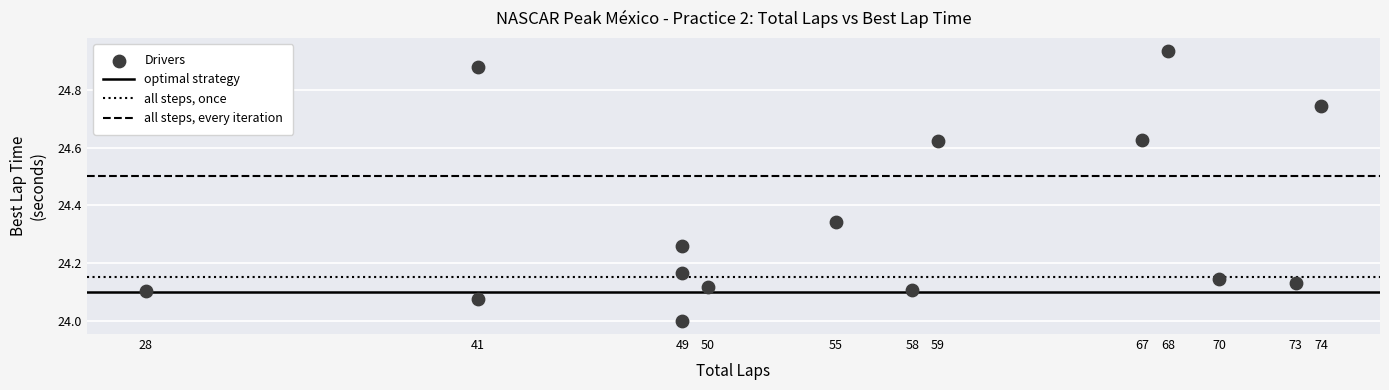

What is the range of Y values (max minus min)?

0.9